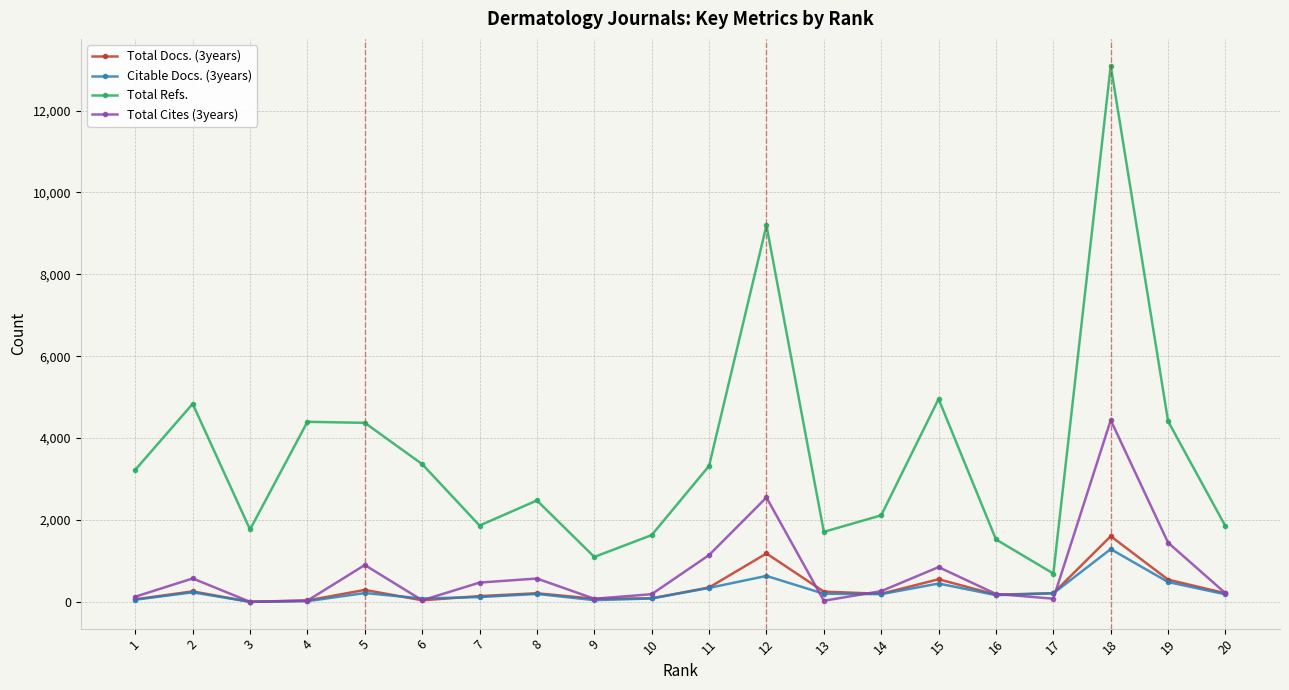

What is the value of the Total Cites (3years) point at the 7th from the left?

470